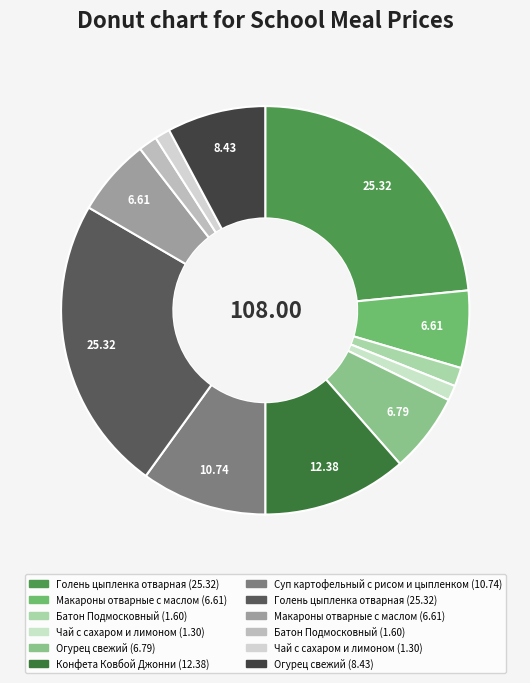

Count the number of slices in the pie.

12